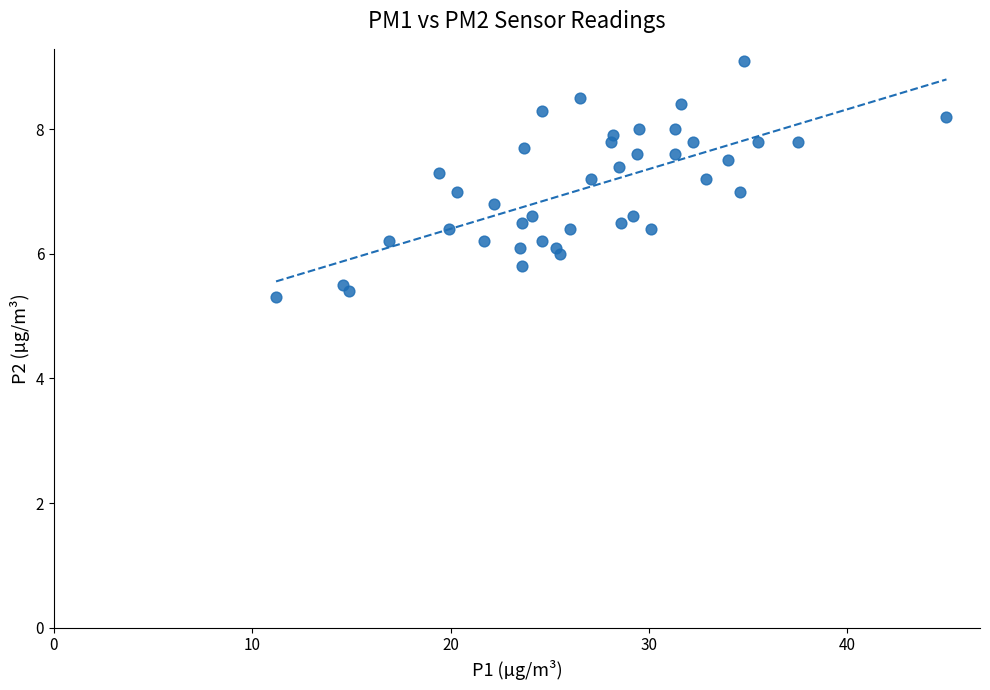

What is the range of X values (max minus min)?

33.8